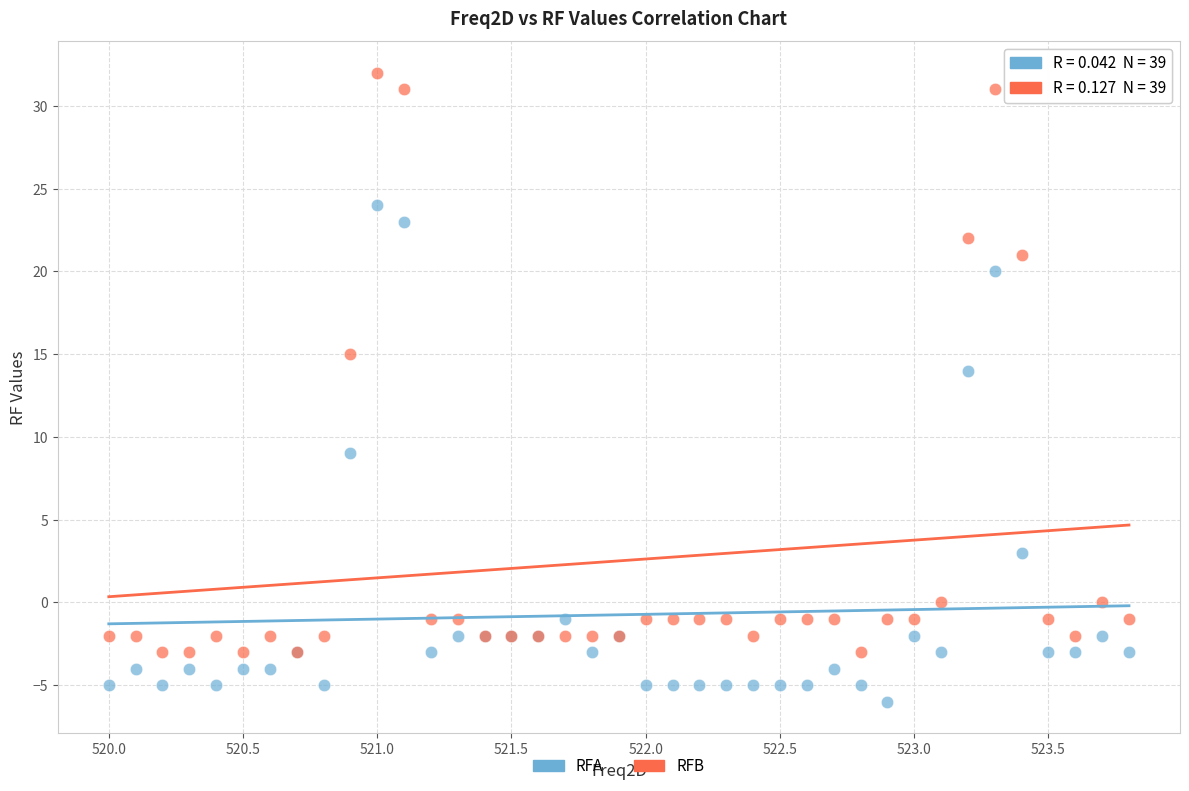

Which series reaches the minimum Y coordinate?

RFA